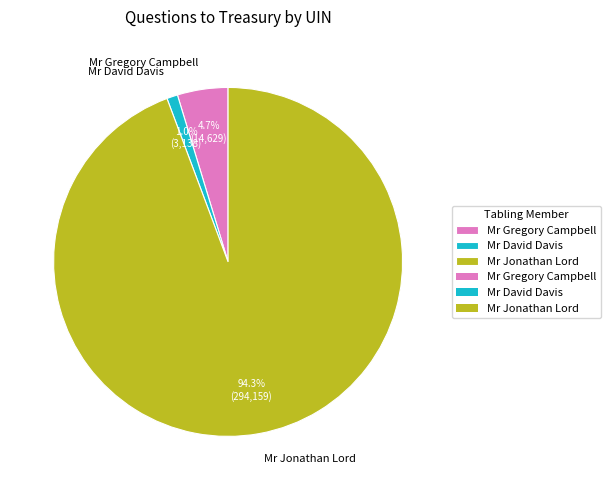

What is the smallest slice in the pie chart?

Mr David Davis